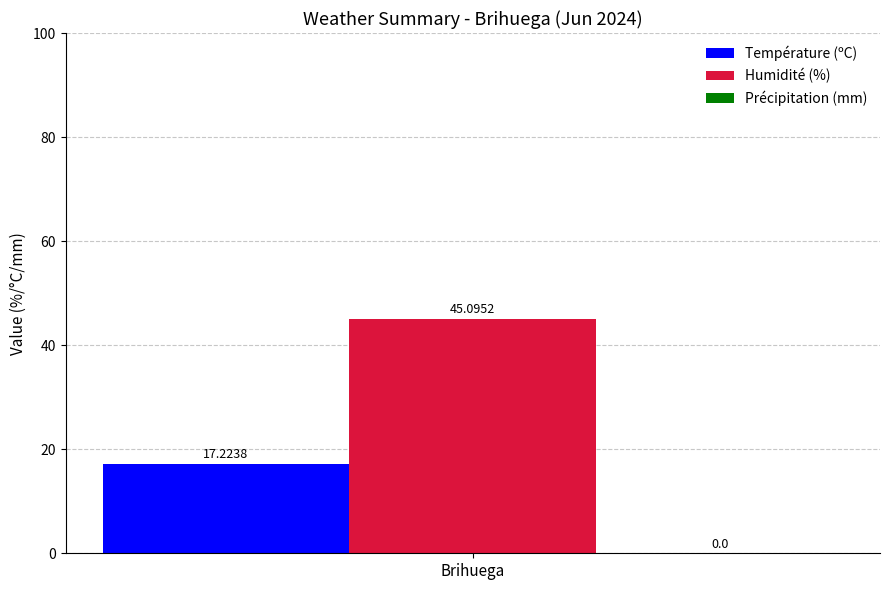

What is the spread (max minus min) of values at Brihuega?

27.9